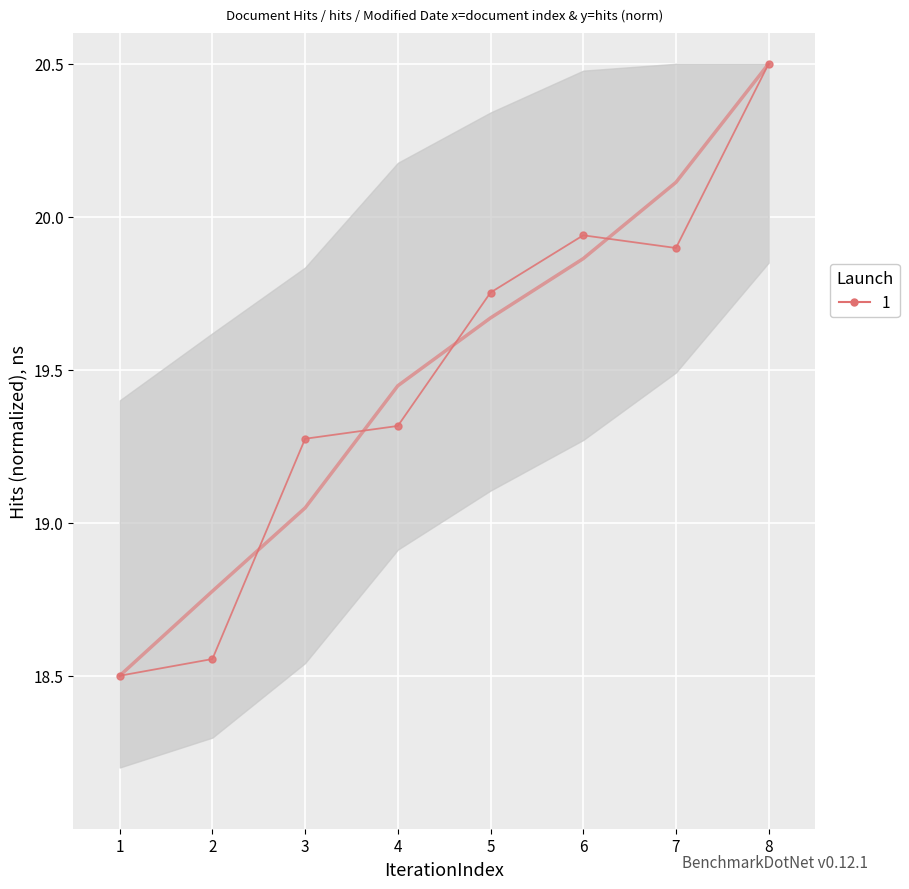

How many lines are shown in the chart?

1